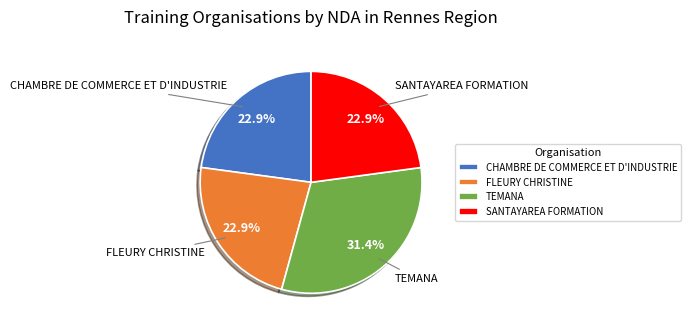

Does CHAMBRE DE COMMERCE ET D'INDUSTRIE represent more than half of the total?

No